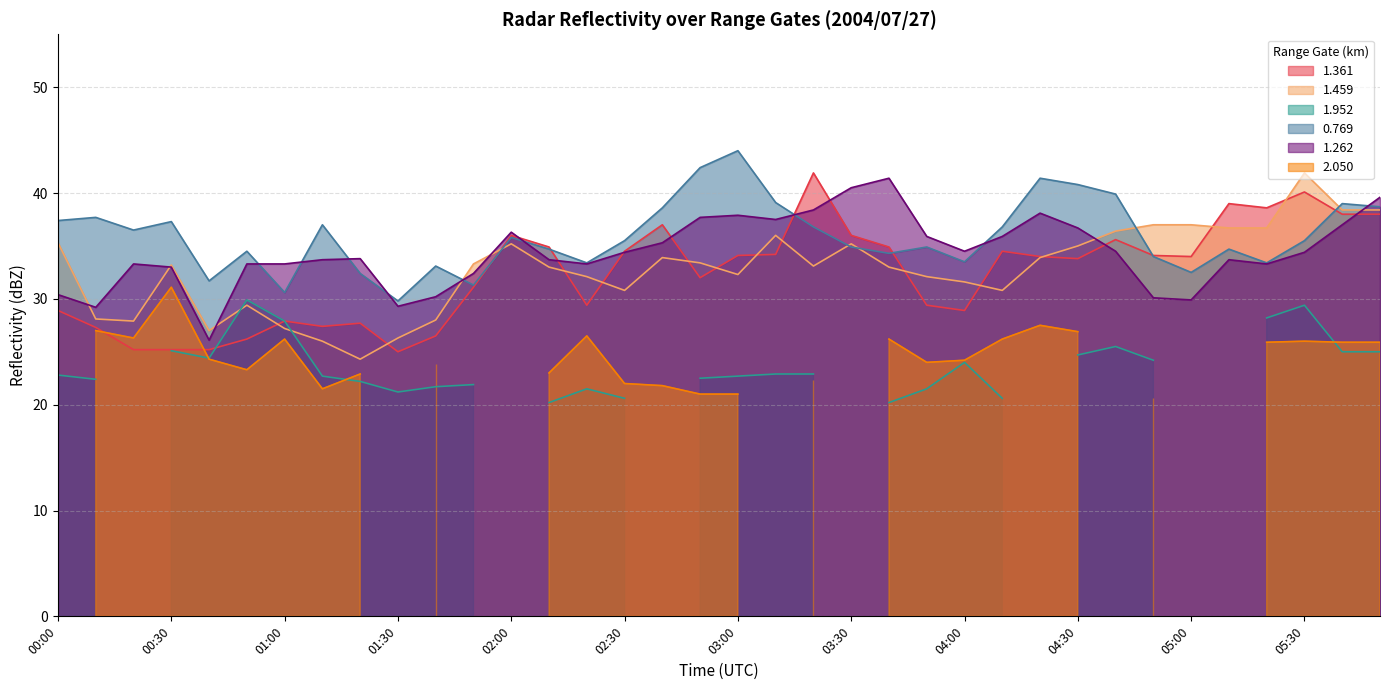

Between which two adjacent categories do 1.262 and 1.459 first intersect?

00:00 and 00:10